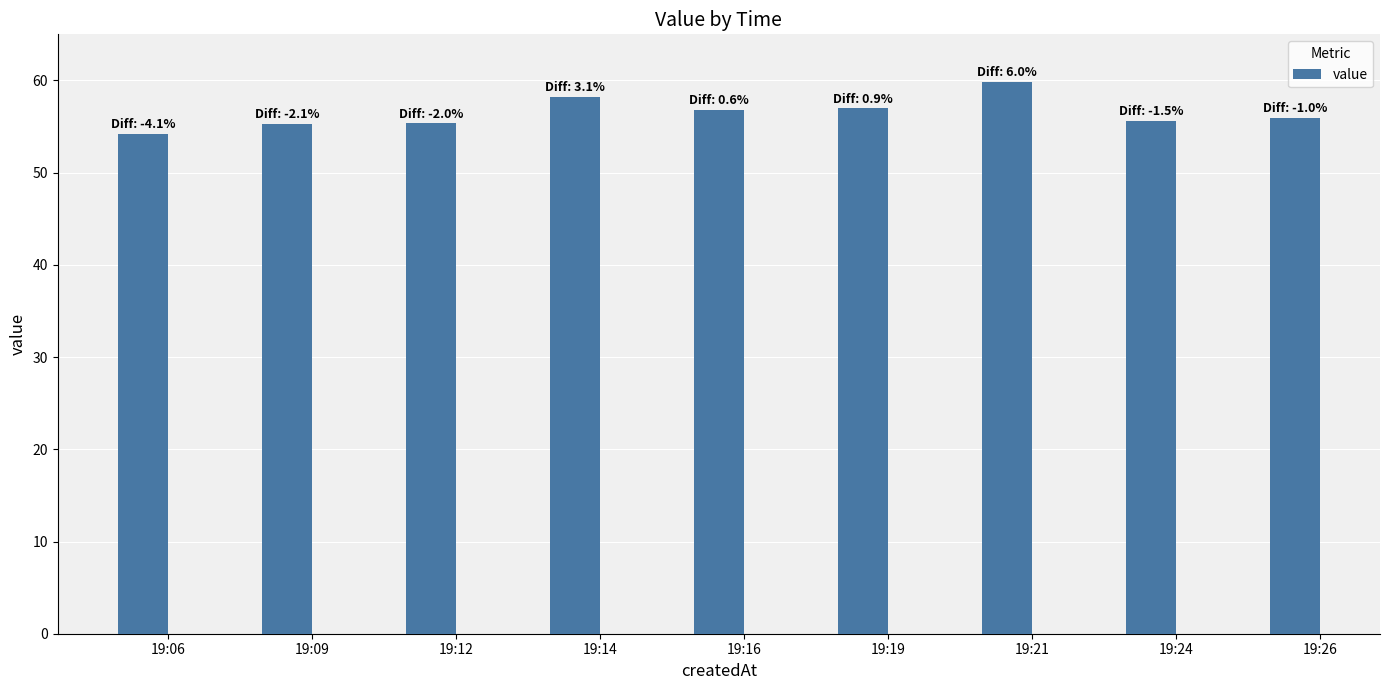

How many data points are less than 55?

1